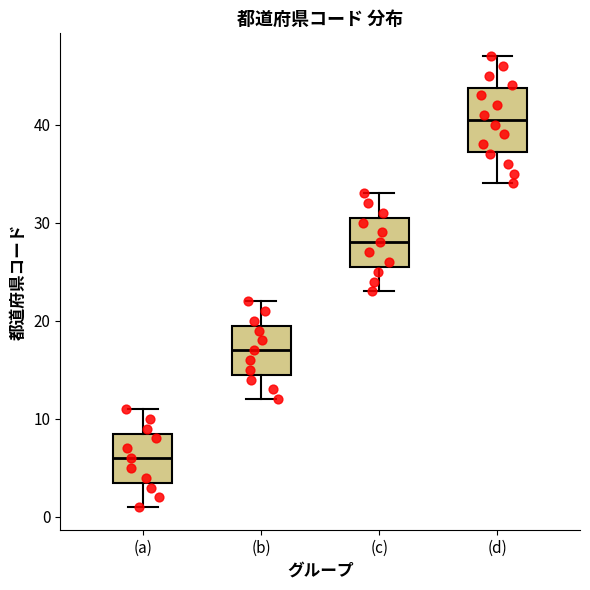

Reading left to right, read every box against the y-axis: the position of its median line, the range the box covers, and the ends of its whiskers. The values are not printed on the chart, so give them approximately, as read against the axis.

(a): median 6, box 4 to 9, whiskers 1 to 11
(b): median 17, box 15 to 20, whiskers 12 to 22
(c): median 28, box 26 to 31, whiskers 23 to 33
(d): median 41, box 37 to 44, whiskers 34 to 47